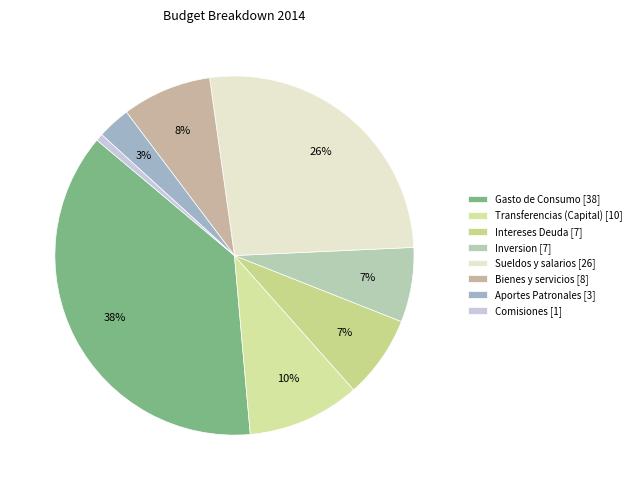

What is the smallest slice in the pie chart?

Comisiones [1]